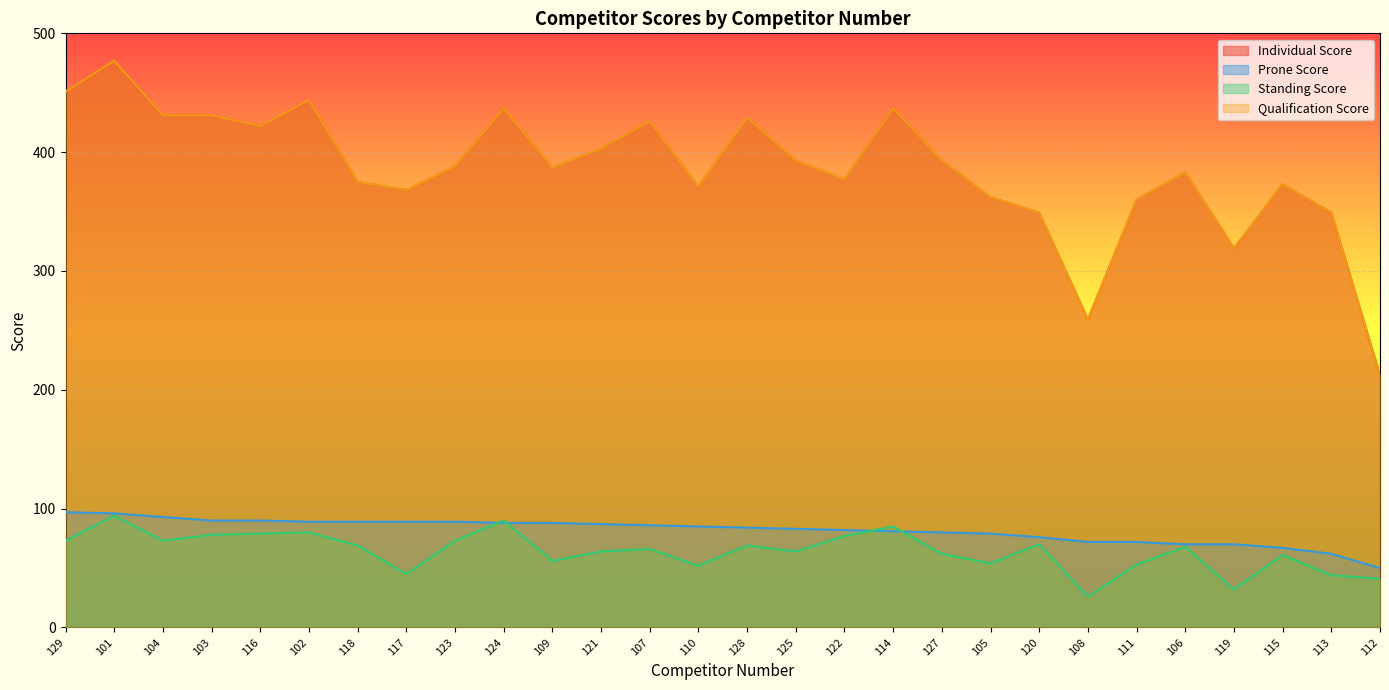

Reading left to right, extract all data points from this chart.

Individual Score: 129=451	101=477	104=431	103=431	116=422	102=444	118=375	117=368	123=388	124=437	109=387	121=403	107=426	110=371	128=429	125=393	122=377	114=437	127=393	105=362	120=349	108=259	111=360	106=383	119=319	115=373	113=349	112=212
Prone Score: 129=97	101=96	104=93	103=90	116=90	102=89	118=89	117=89	123=89	124=88	109=88	121=87	107=86	110=85	128=84	125=83	122=82	114=81	127=80	105=79	120=76	108=72	111=72	106=70	119=70	115=67	113=62	112=50
Standing Score: 129=73	101=94	104=73	103=78	116=79	102=80	118=69	117=45	123=73	124=90	109=56	121=64	107=66	110=52	128=69	125=64	122=77	114=85	127=62	105=54	120=70	108=26	111=53	106=68	119=32	115=61	113=44	112=41
Qualification Score: 129=451	101=477	104=431	103=431	116=422	102=444	118=375	117=368	123=388	124=437	109=387	121=403	107=426	110=371	128=429	125=393	122=377	114=437	127=393	105=362	120=349	108=259	111=360	106=383	119=319	115=373	113=349	112=212